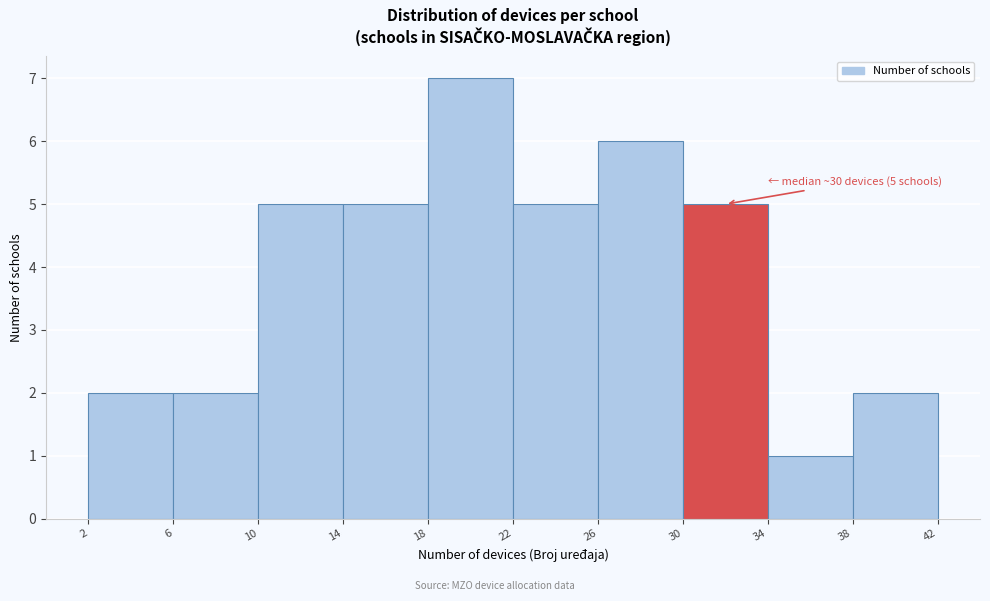

Over which range of the x-axis is the bar tallest?

18 to 22